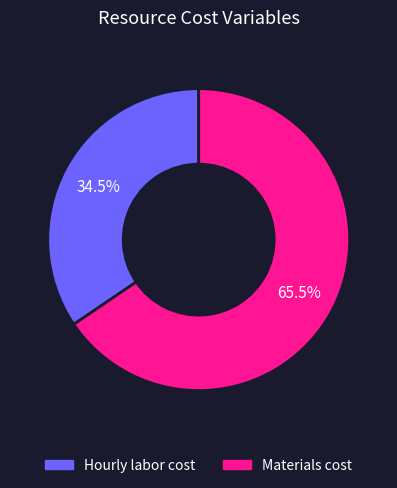

Is it true that Hourly labor cost is 28% of the pie?

False